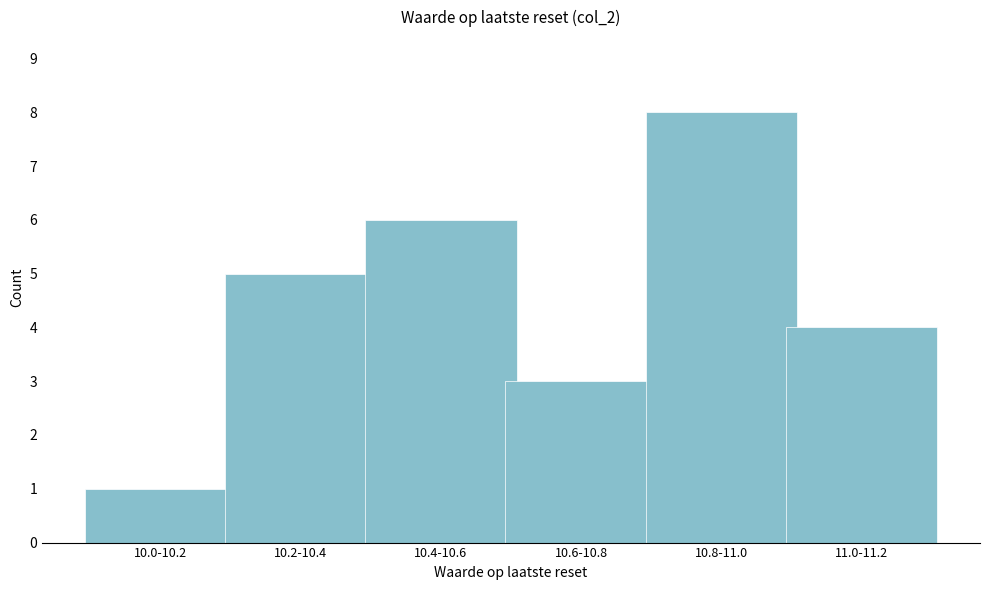

Reading right to left, list all the values displayed in this chart.

4	8	3	6	5	1